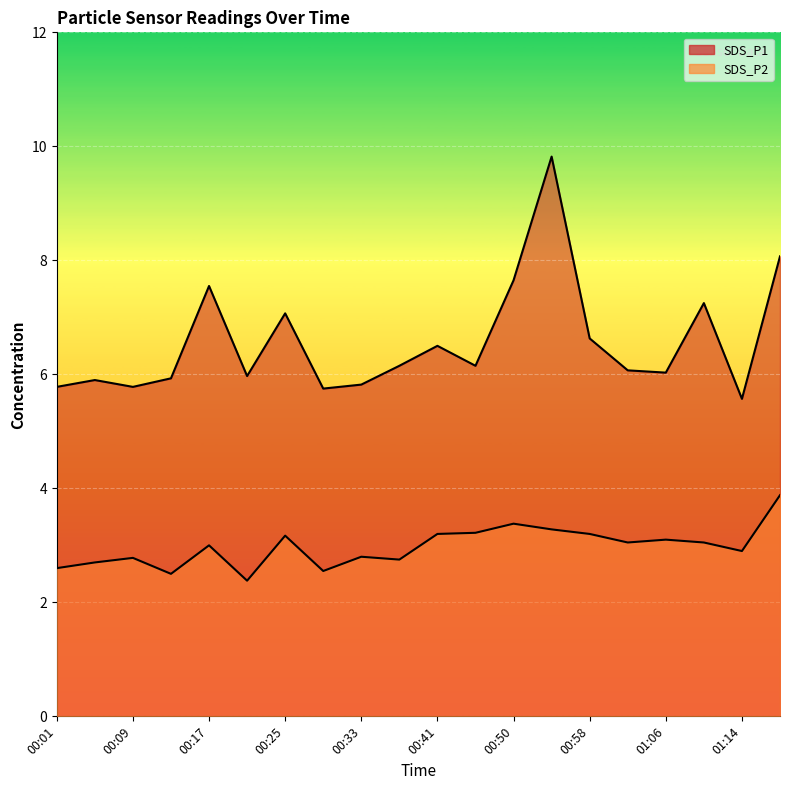

Which series changed the most between 00:25 and 01:10?

SDS_P1